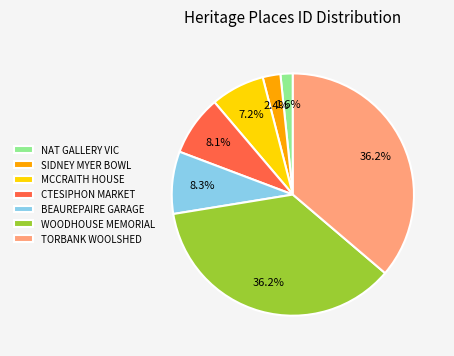

Does MCCRAITH HOUSE represent more than half of the total?

No